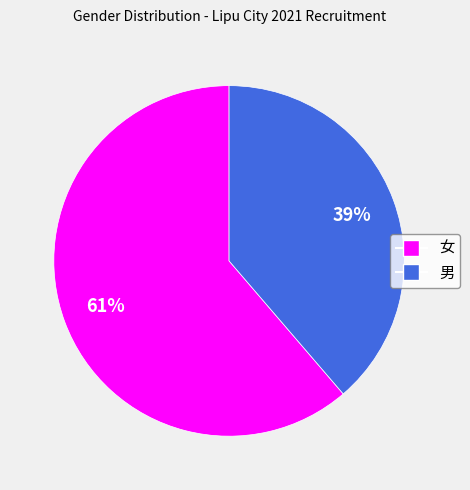

Do 女 and 男 together represent more than half of the pie?

Yes